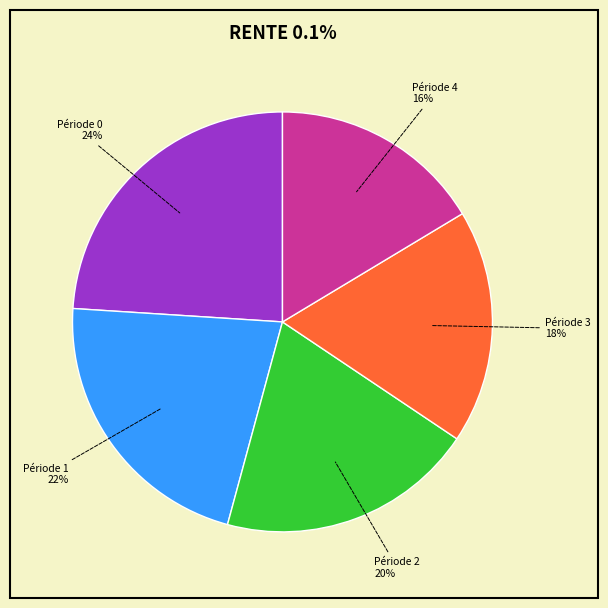

To the nearest percent, what is the average slice percentage?

20%